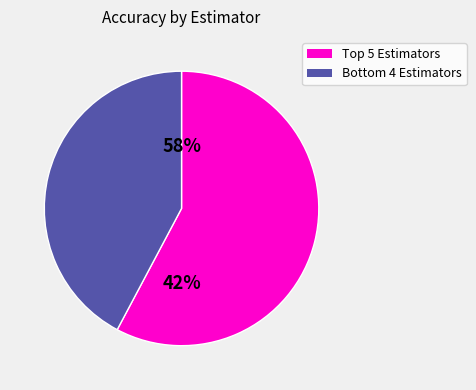

Combined, do percival2014/stem and davies2009/mirex_qm_tempotracker account for over 50%?

No